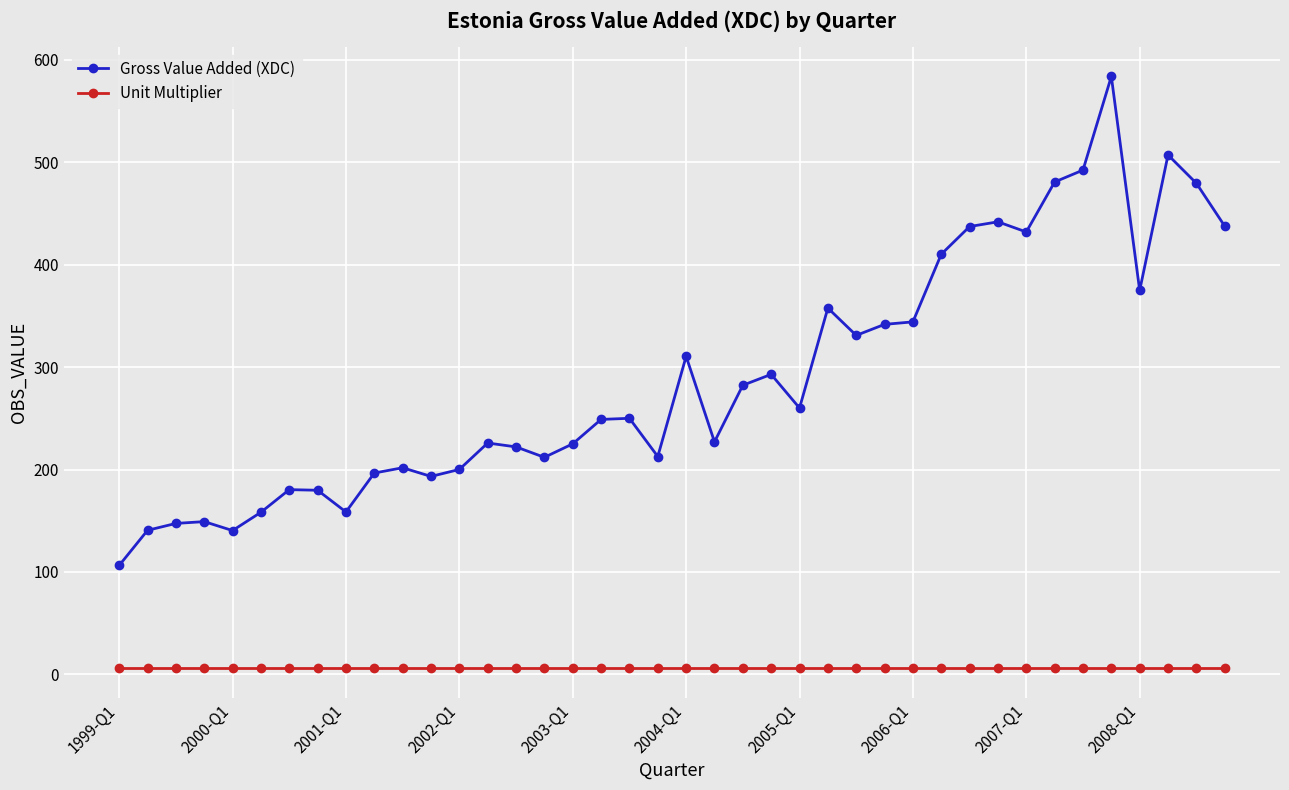

True or false: Gross Value Added (XDC) has more than 1 points higher than both neighbors.

True